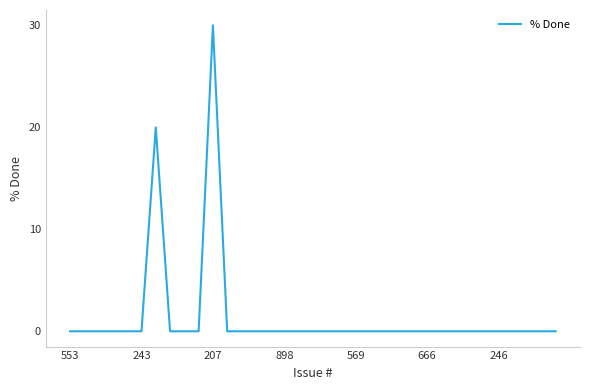

True or false: the data has more than 0 interior local peaks.

True